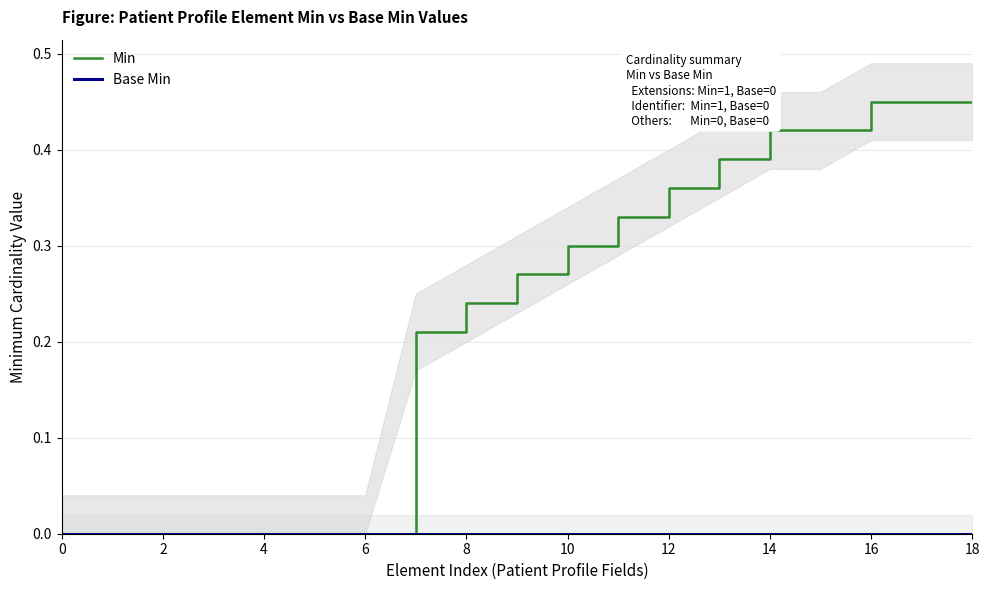

Rank the series by their average value, from lowest to highest.

Base Min, Min